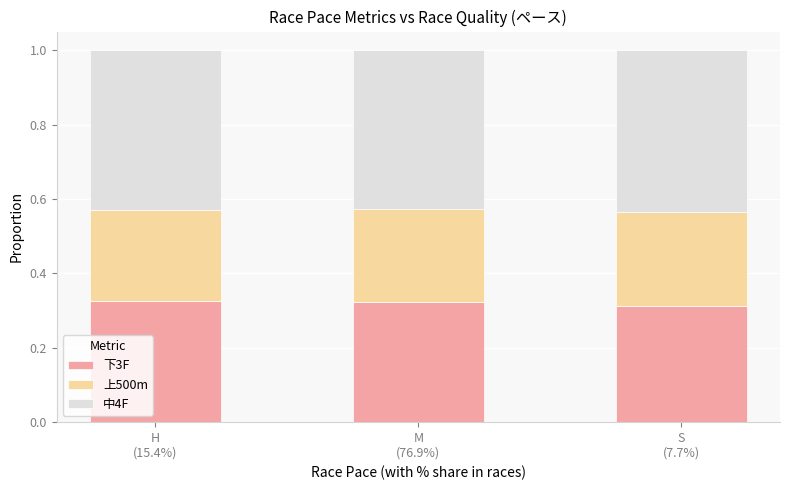

Is it true that 中4F equals 0.2 at H
(15.4%)?

False